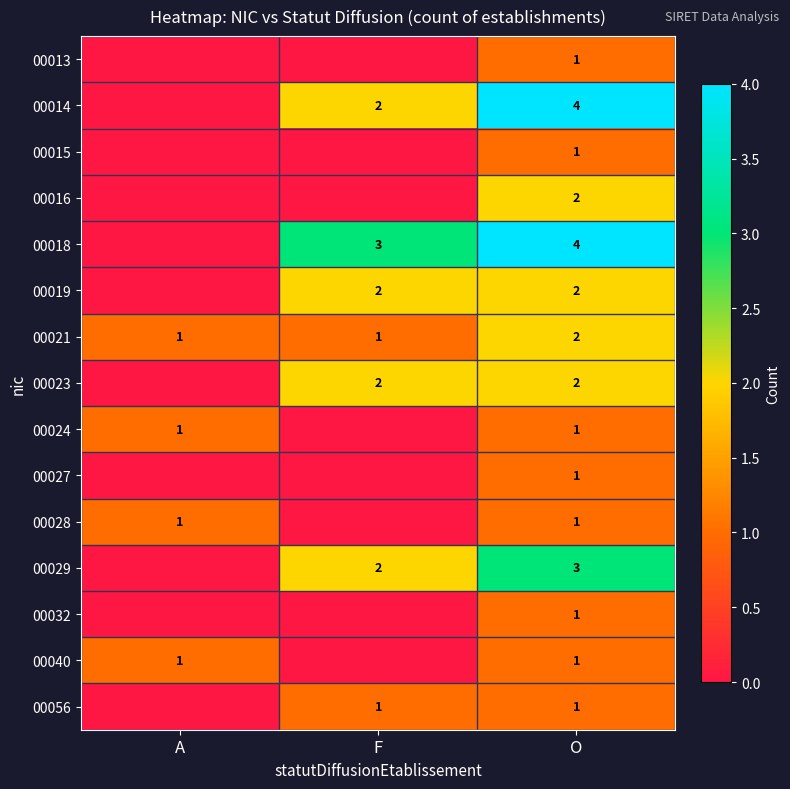

Is it true that 00014 equals 4 at O?

True